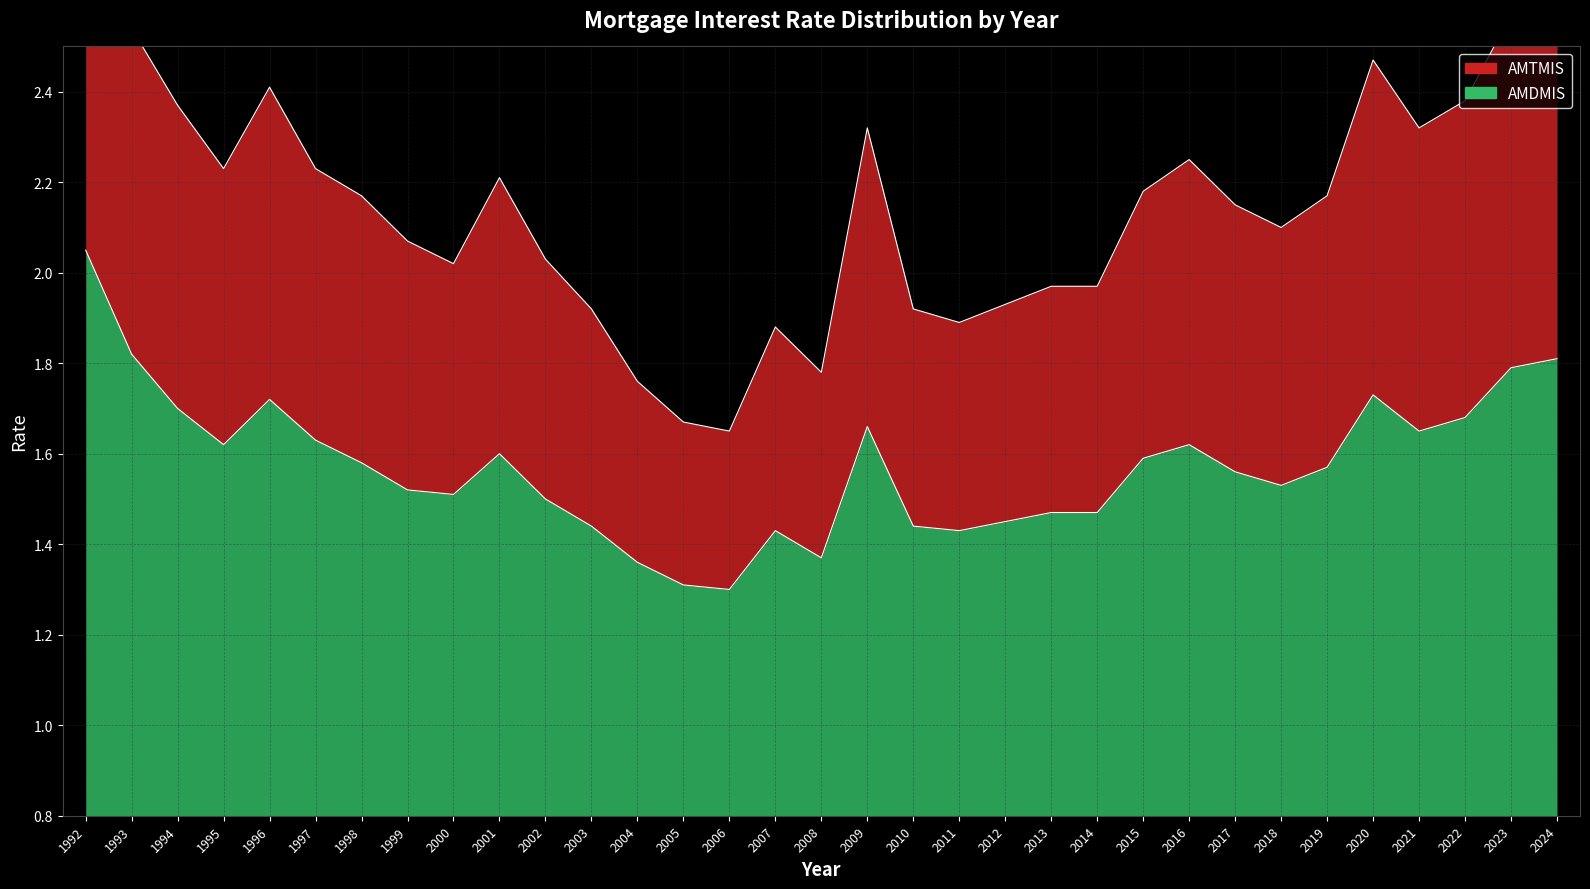

Reading right to left, list all the values displayed in this chart.

AMTMIS: 2024=2.6	2023=2.6	2022=2.4	2021=2.3	2020=2.5	2019=2.2	2018=2.1	2017=2.2	2016=2.2	2015=2.2	2014=2.0	2013=2.0	2012=1.9	2011=1.9	2010=1.9	2009=2.3	2008=1.8	2007=1.9	2006=1.7	2005=1.7	2004=1.8	2003=1.9	2002=2.0	2001=2.2	2000=2.0	1999=2.1	1998=2.2	1997=2.2	1996=2.4	1995=2.2	1994=2.4	1993=2.5	1992=2.9
AMDMIS: 2024=1.8	2023=1.8	2022=1.7	2021=1.6	2020=1.7	2019=1.6	2018=1.5	2017=1.6	2016=1.6	2015=1.6	2014=1.5	2013=1.5	2012=1.4	2011=1.4	2010=1.4	2009=1.7	2008=1.4	2007=1.4	2006=1.3	2005=1.3	2004=1.4	2003=1.4	2002=1.5	2001=1.6	2000=1.5	1999=1.5	1998=1.6	1997=1.6	1996=1.7	1995=1.6	1994=1.7	1993=1.8	1992=2.0